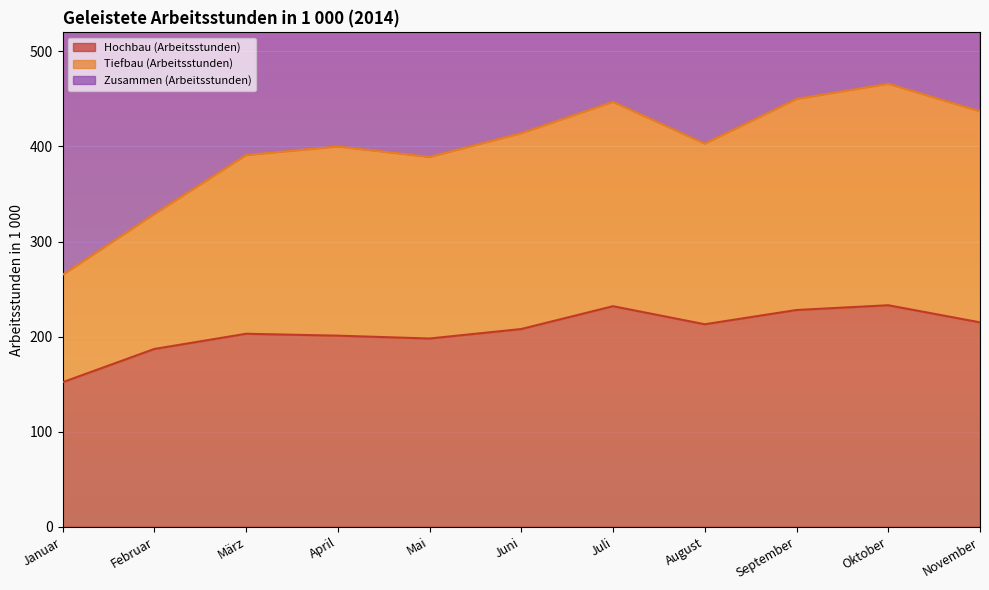

At which label does Hochbau (Arbeitsstunden) first exceed 208?

Juli